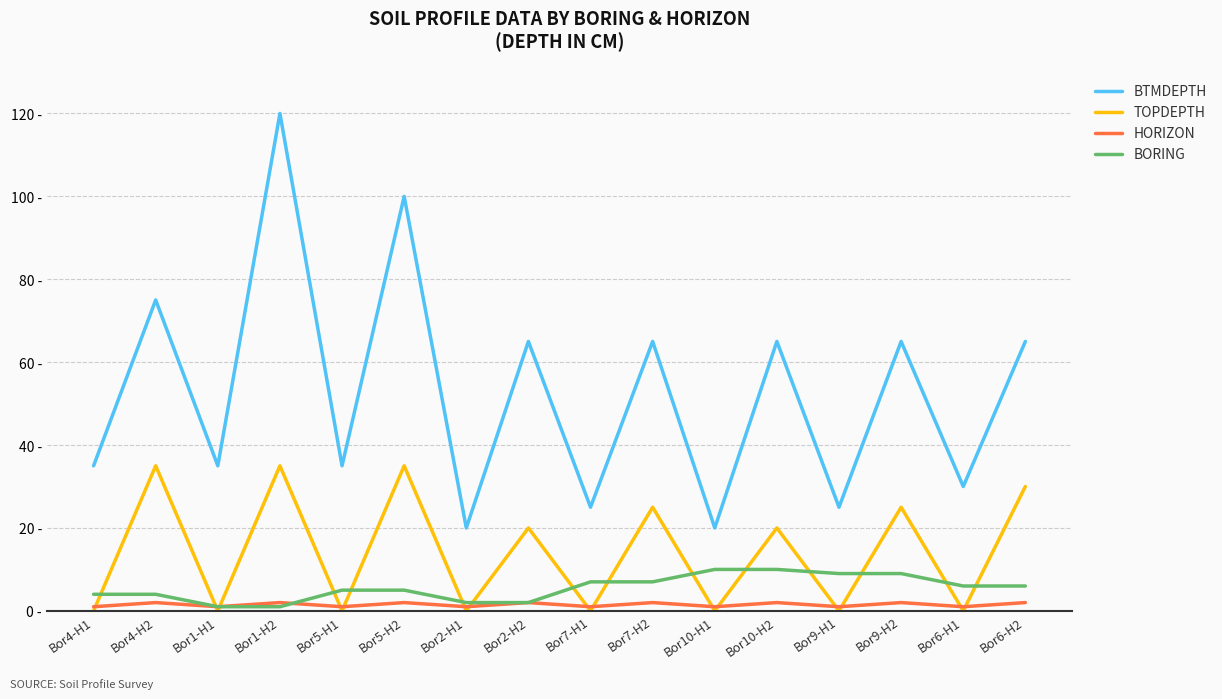

Reading left to right, transcribe all the data shown in this chart.

BTMDEPTH: Bor4-H1=35	Bor4-H2=75	Bor1-H1=35	Bor1-H2=120	Bor5-H1=35	Bor5-H2=100	Bor2-H1=20	Bor2-H2=65	Bor7-H1=25	Bor7-H2=65	Bor10-H1=20	Bor10-H2=65	Bor9-H1=25	Bor9-H2=65	Bor6-H1=30	Bor6-H2=65
TOPDEPTH: Bor4-H1=0	Bor4-H2=35	Bor1-H1=0	Bor1-H2=35	Bor5-H1=0	Bor5-H2=35	Bor2-H1=0	Bor2-H2=20	Bor7-H1=0	Bor7-H2=25	Bor10-H1=0	Bor10-H2=20	Bor9-H1=0	Bor9-H2=25	Bor6-H1=0	Bor6-H2=30
HORIZON: Bor4-H1=1	Bor4-H2=2	Bor1-H1=1	Bor1-H2=2	Bor5-H1=1	Bor5-H2=2	Bor2-H1=1	Bor2-H2=2	Bor7-H1=1	Bor7-H2=2	Bor10-H1=1	Bor10-H2=2	Bor9-H1=1	Bor9-H2=2	Bor6-H1=1	Bor6-H2=2
BORING: Bor4-H1=4	Bor4-H2=4	Bor1-H1=1	Bor1-H2=1	Bor5-H1=5	Bor5-H2=5	Bor2-H1=2	Bor2-H2=2	Bor7-H1=7	Bor7-H2=7	Bor10-H1=10	Bor10-H2=10	Bor9-H1=9	Bor9-H2=9	Bor6-H1=6	Bor6-H2=6